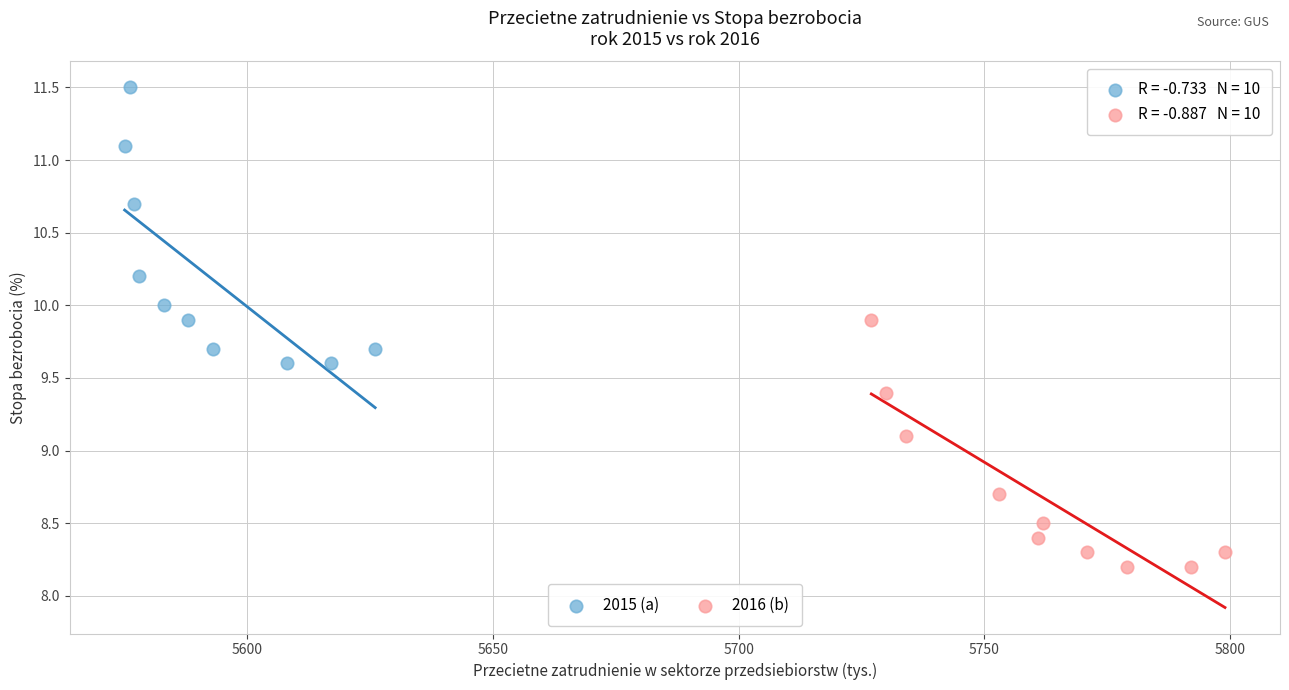

Which series reaches the maximum Y coordinate?

2015 (a)